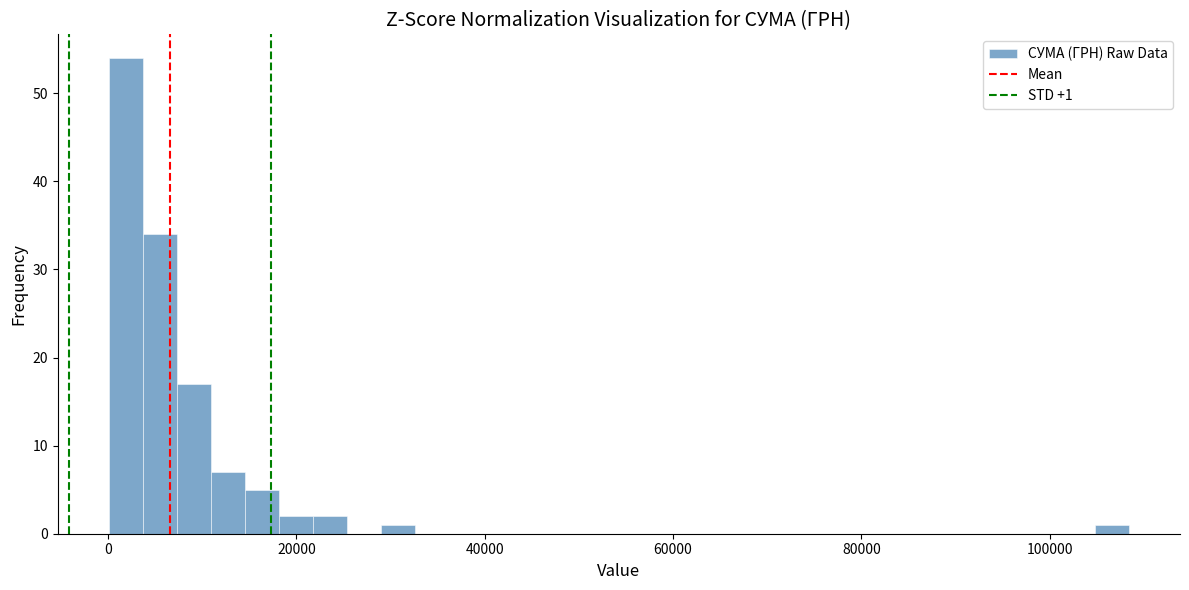

Around what value on the x-axis is the tallest bar? Give the approximate position of its centre, as read against the axis.

2000